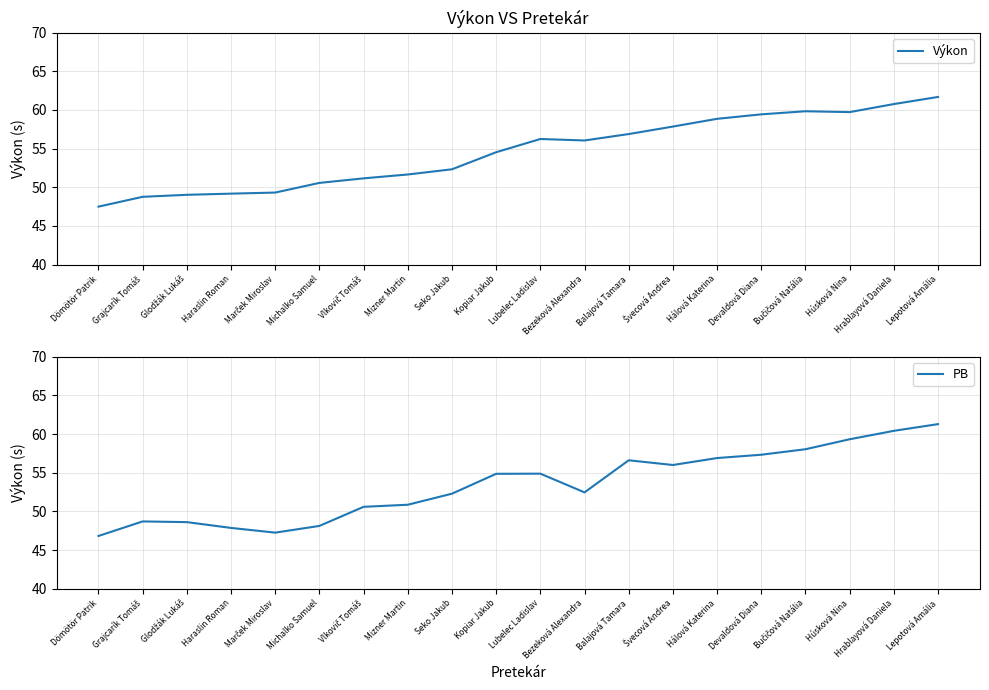

Reading right to left, transcribe all the data shown in this chart.

Výkon: Lepotová Amália=61.7	Hrablayová Daniela=60.8	Húsková Nina=59.7	Bučičová Natália=59.8	Devaldová Diana=59.4	Hálová Katerina=58.9	Švecová Andrea=57.9	Balajová Tamara=56.9	Bezeková Alexandra=56.0	Lubelec Ladislav=56.2	Kopiar Jakub=54.5	Seko Jakub=52.3	Mizner Martin=51.6	Vlkovič Tomáš=51.1	Michalko Samuel=50.6	Marček Miroslav=49.3	Haraslin Roman=49.2	Glodžák Lukáš=49.0	Grajcarík Tomáš=48.8	Dömötör Patrik=47.5
PB: Lepotová Amália=61.3	Hrablayová Daniela=60.4	Húsková Nina=59.3	Bučičová Natália=58.0	Devaldová Diana=57.3	Hálová Katerina=56.9	Švecová Andrea=56.0	Balajová Tamara=56.6	Bezeková Alexandra=52.5	Lubelec Ladislav=54.9	Kopiar Jakub=54.9	Seko Jakub=52.3	Mizner Martin=50.9	Vlkovič Tomáš=50.6	Michalko Samuel=48.1	Marček Miroslav=47.2	Haraslin Roman=47.9	Glodžák Lukáš=48.6	Grajcarík Tomáš=48.7	Dömötör Patrik=46.8